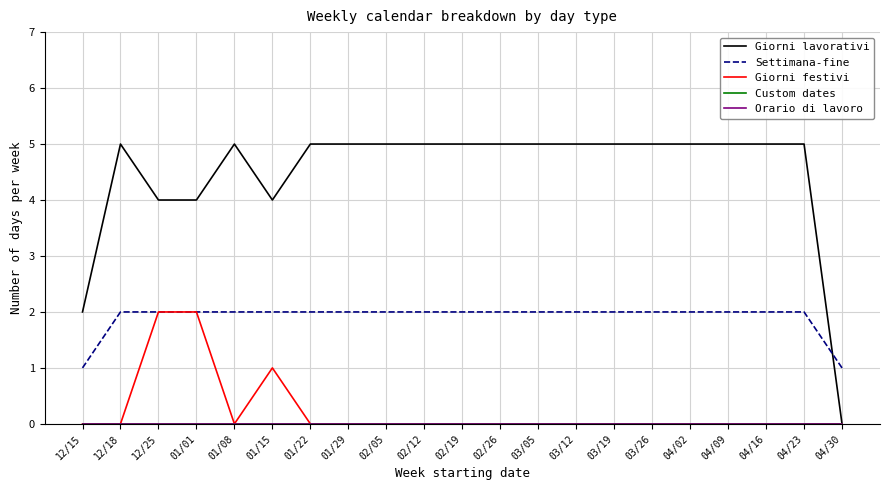

At which label does Custom dates reach its peak?

12/15